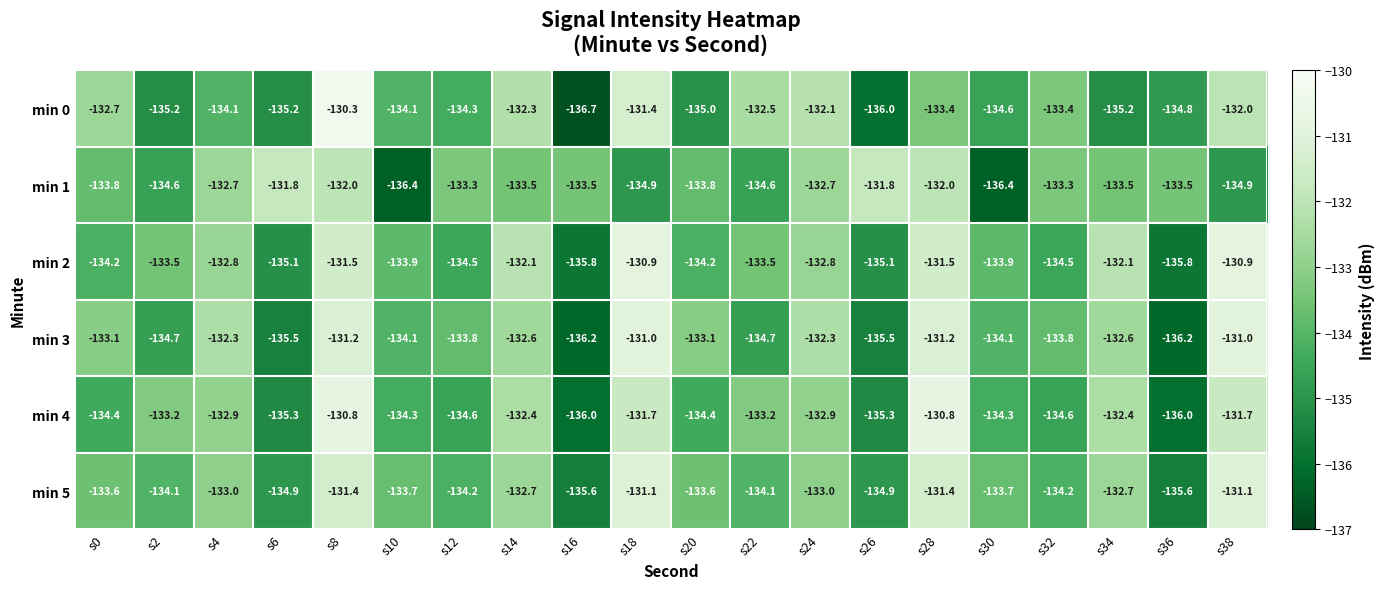

Which series has the widest spread of values?

min 0